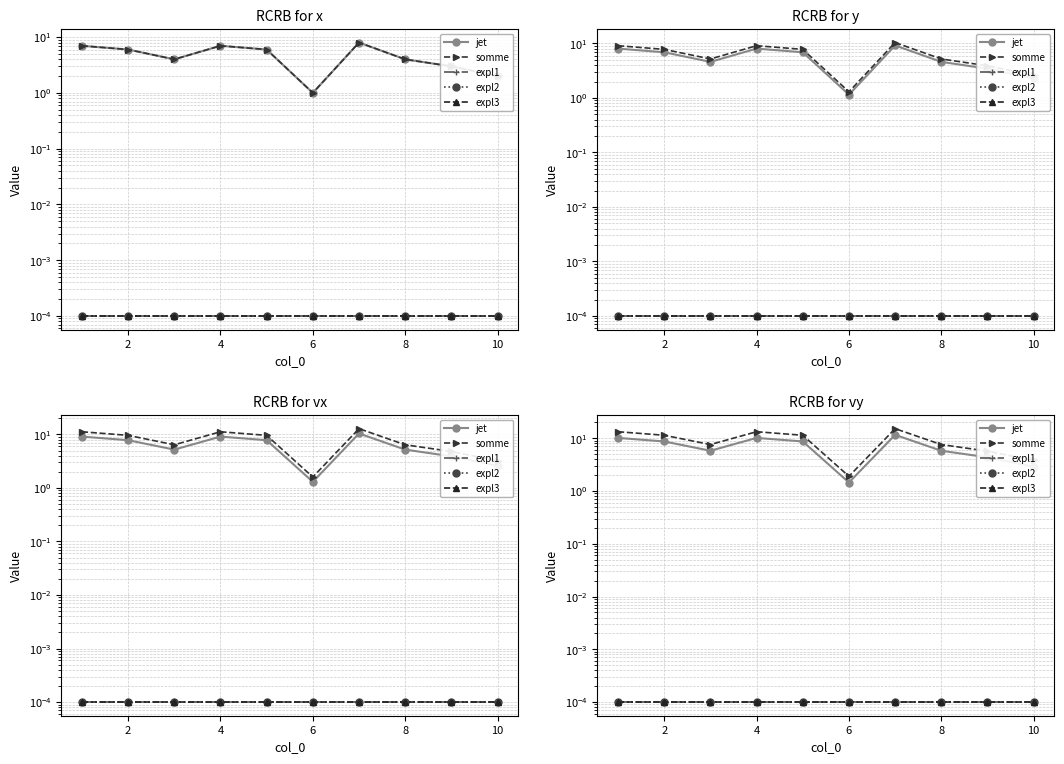

Which series has the widest spread of values?

somme